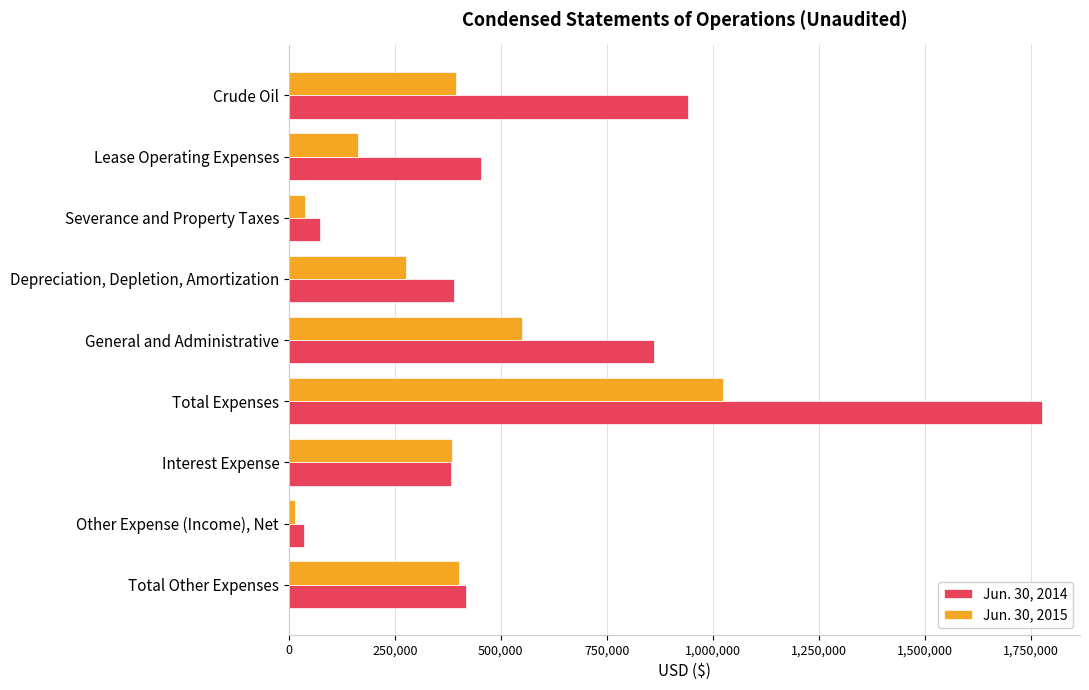

Rank the series by their maximum value, from highest to lowest.

Jun. 30, 2014, Jun. 30, 2015